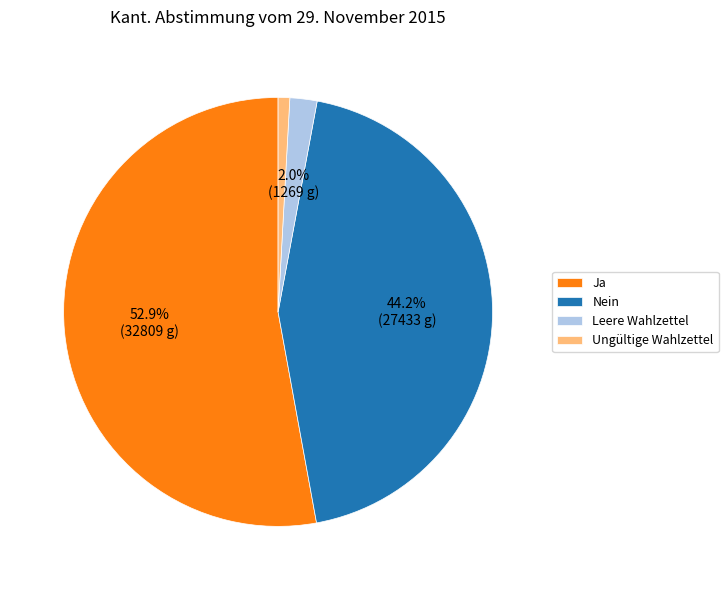

Does Nein account for over 50% of the chart?

No